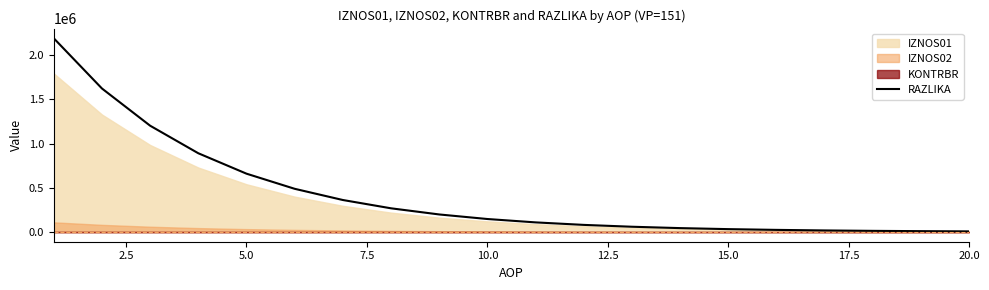

What is the highest value of the RAZLIKA series?

2189216.2